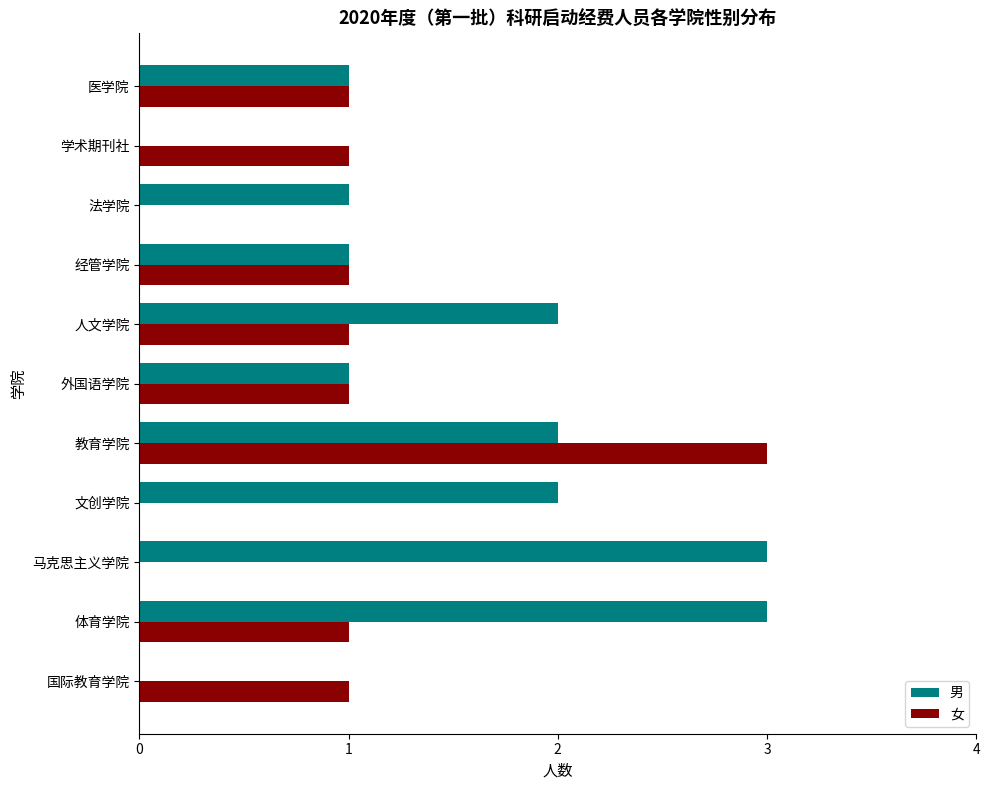

What value does the 女 series have at 教育学院?

3